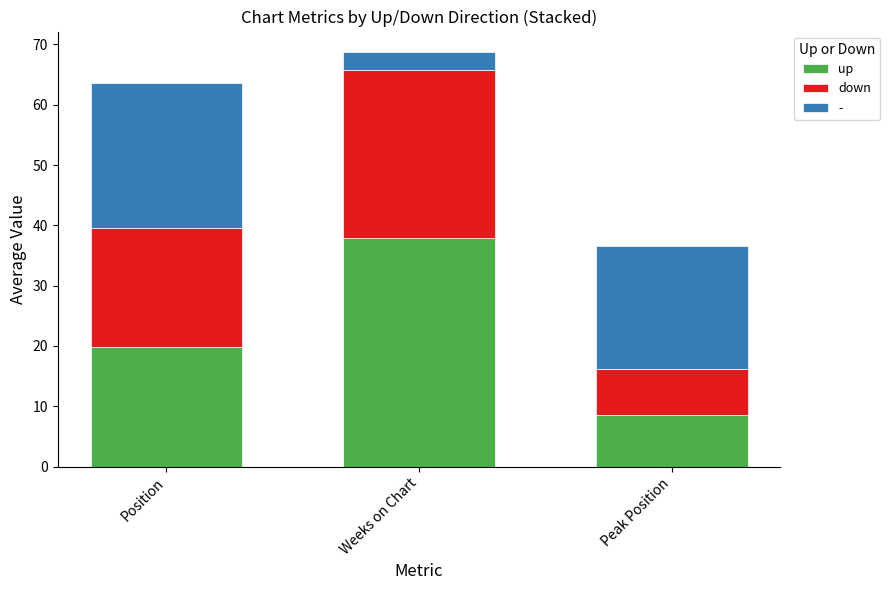

Where is up nearest to the value 23?

Position